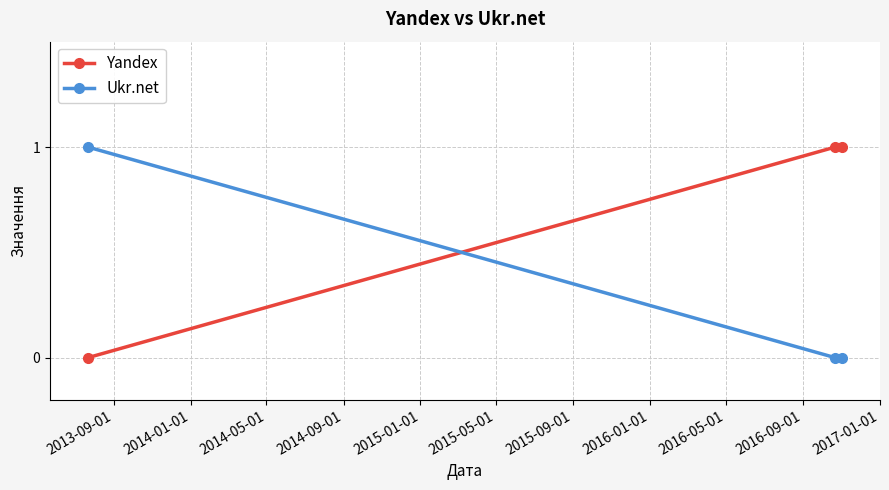

Which series has the largest total across all categories?

Yandex